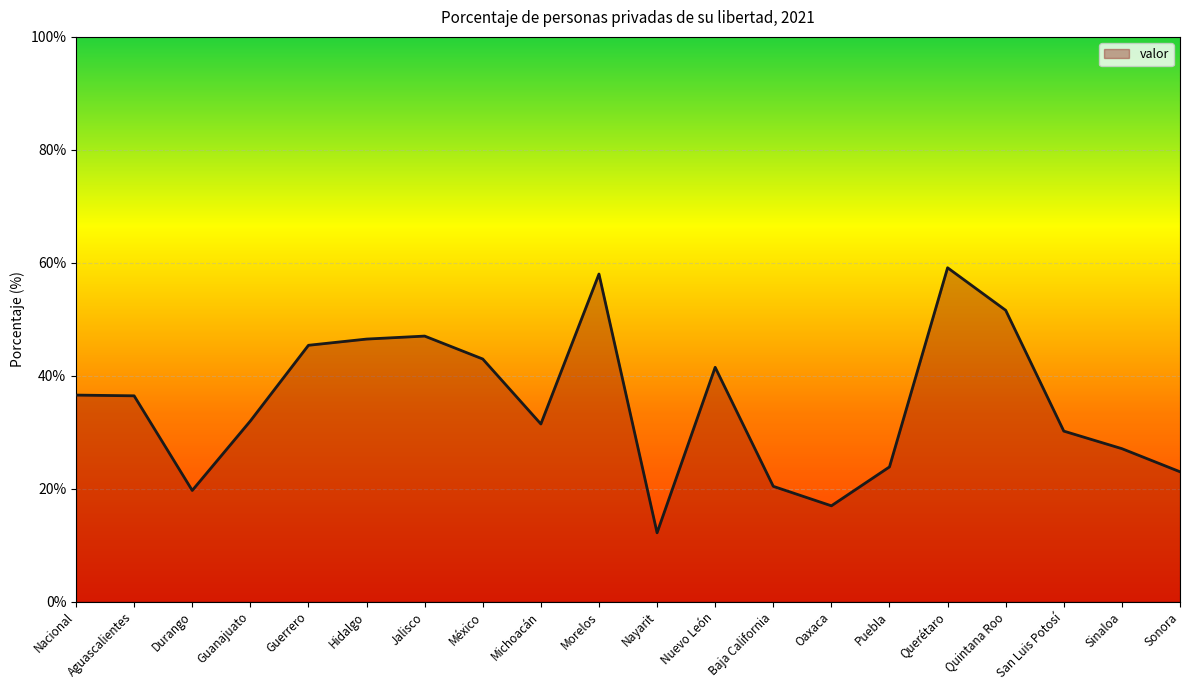

Is it true that the value at Sinaloa is 8.9?

False